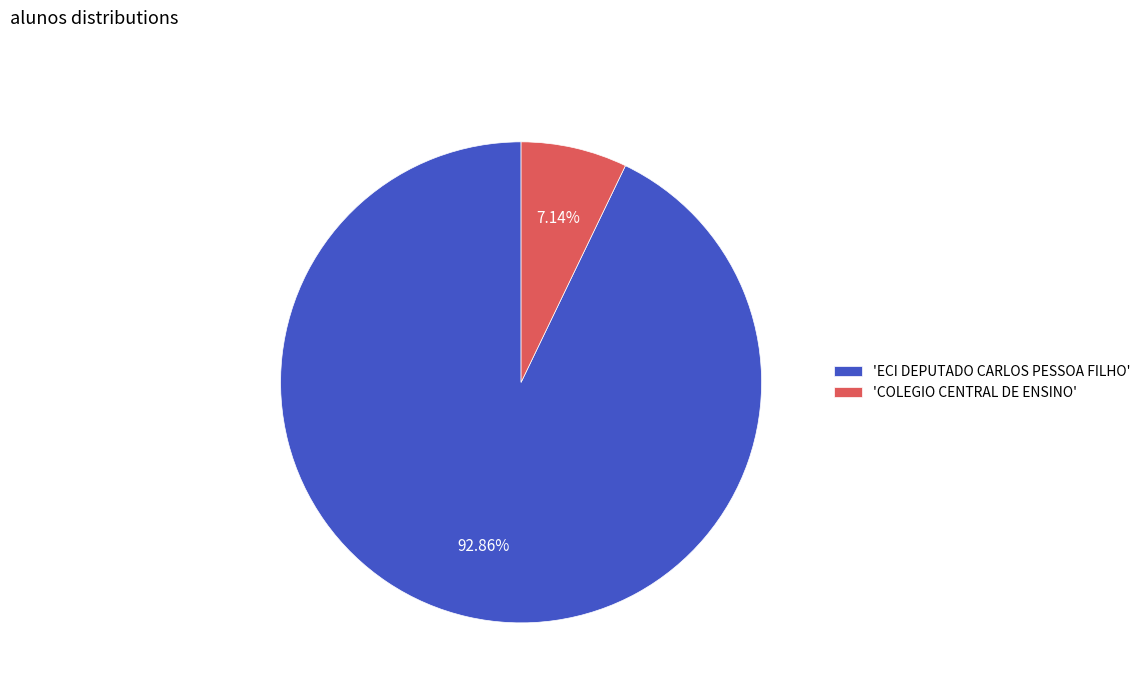

To the nearest percent, what is the difference between the largest and smallest slice percentages?

86%